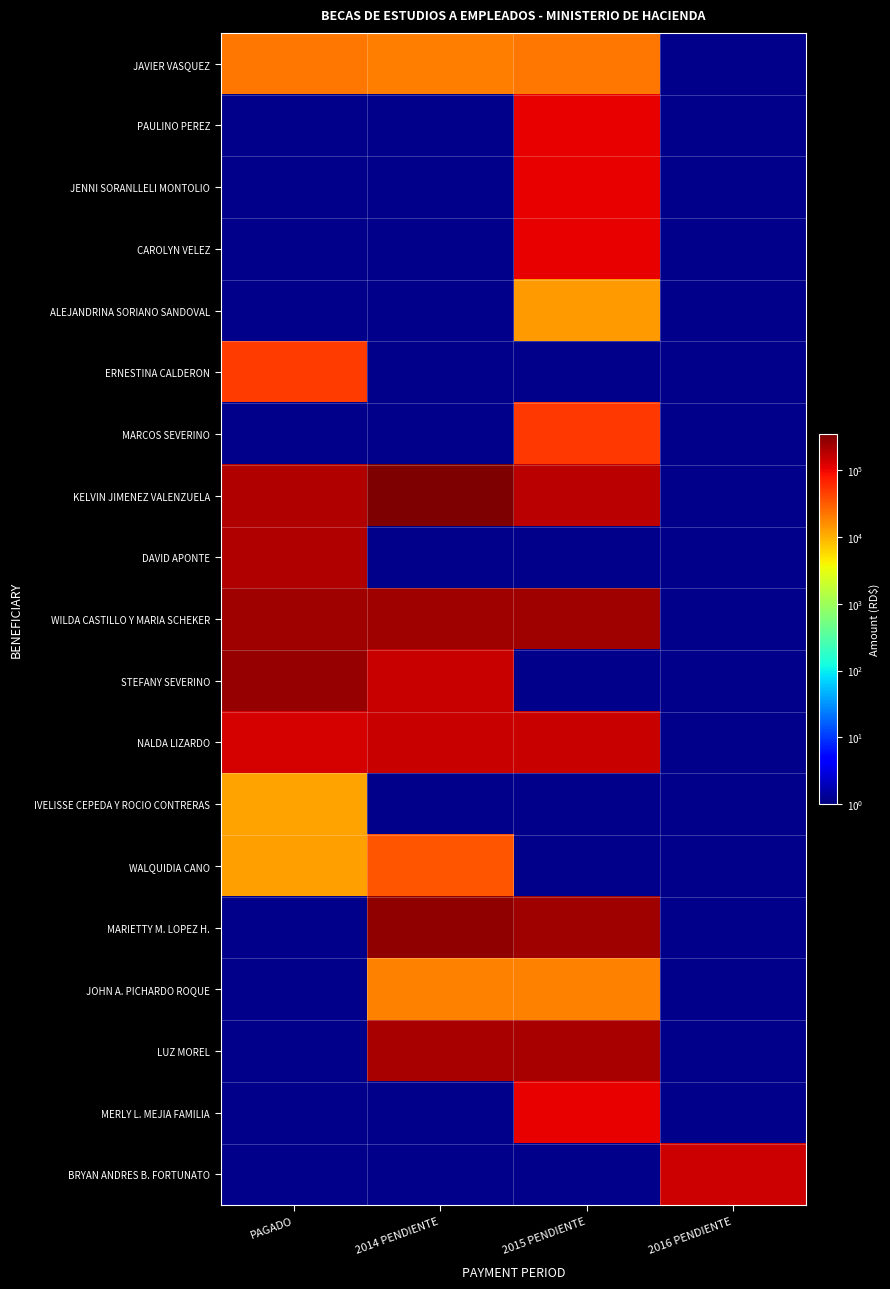

List the series in order of their peak value, highest first.

PAULINO PEREZ, JENNI SORANLLELI MONTOLIO, CAROLYN VELEZ, ALEJANDRINA SORIANO SANDOVAL, MARCOS SEVERINO, KELVIN JIMENEZ VALENZUELA, STEFANY SEVERINO, WILDA CASTILLO Y MARIA SCHEKER, DAVID APONTE, NALDA LIZARDO, ERNESTINA CALDERON, WALQUIDIA CANO, JAVIER VASQUEZ, MARIETTY M. LOPEZ H., JOHN A. PICHARDO ROQUE, LUZ MOREL, MERLY L. MEJIA FAMILIA, BRYAN ANDRES B. FORTUNATO, IVELISSE CEPEDA Y ROCIO CONTRERAS